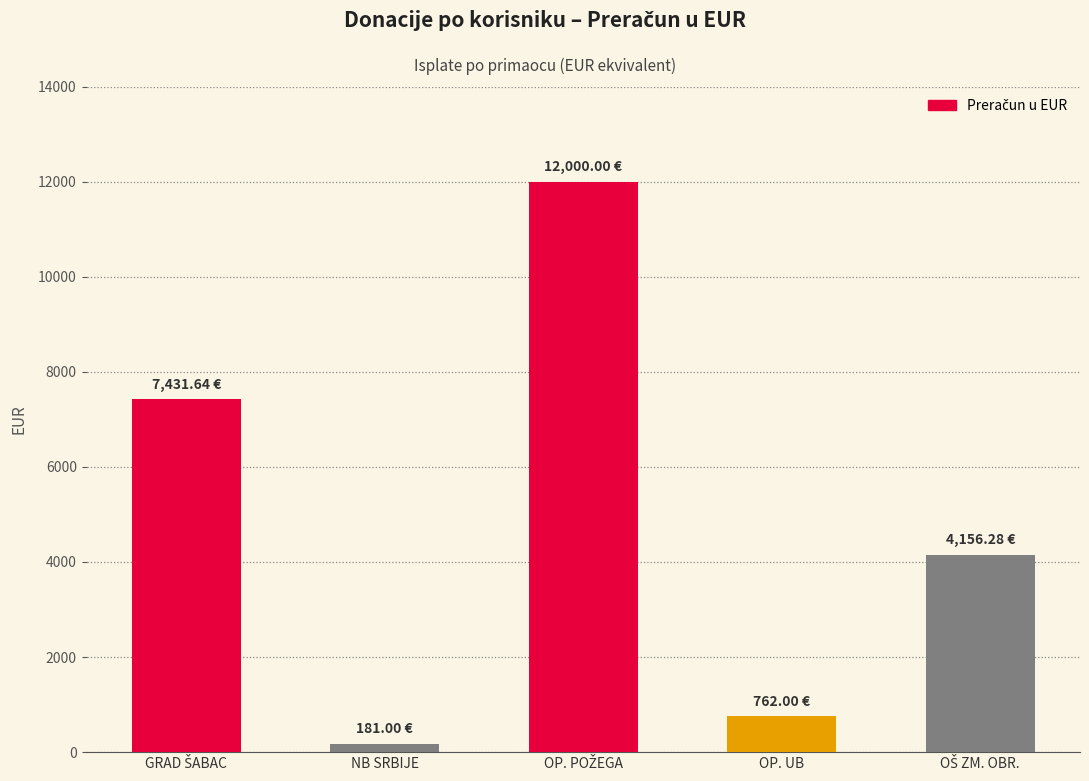

What is the average value?

4906.2